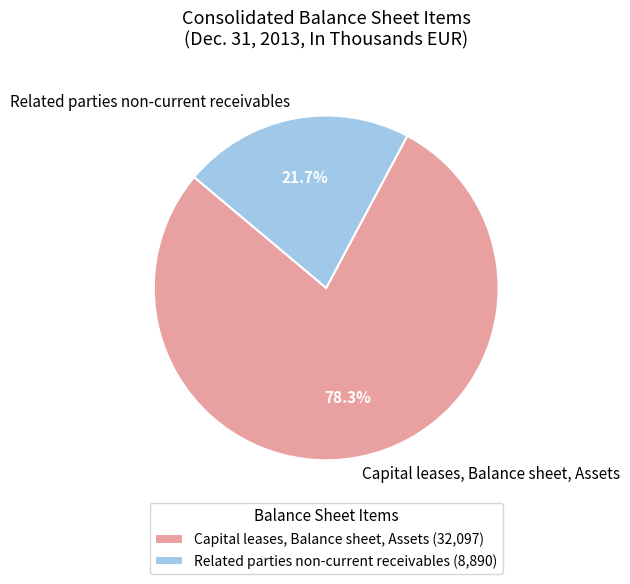

True or false: Capital leases, Balance sheet, Assets accounts for 72% of the total.

False